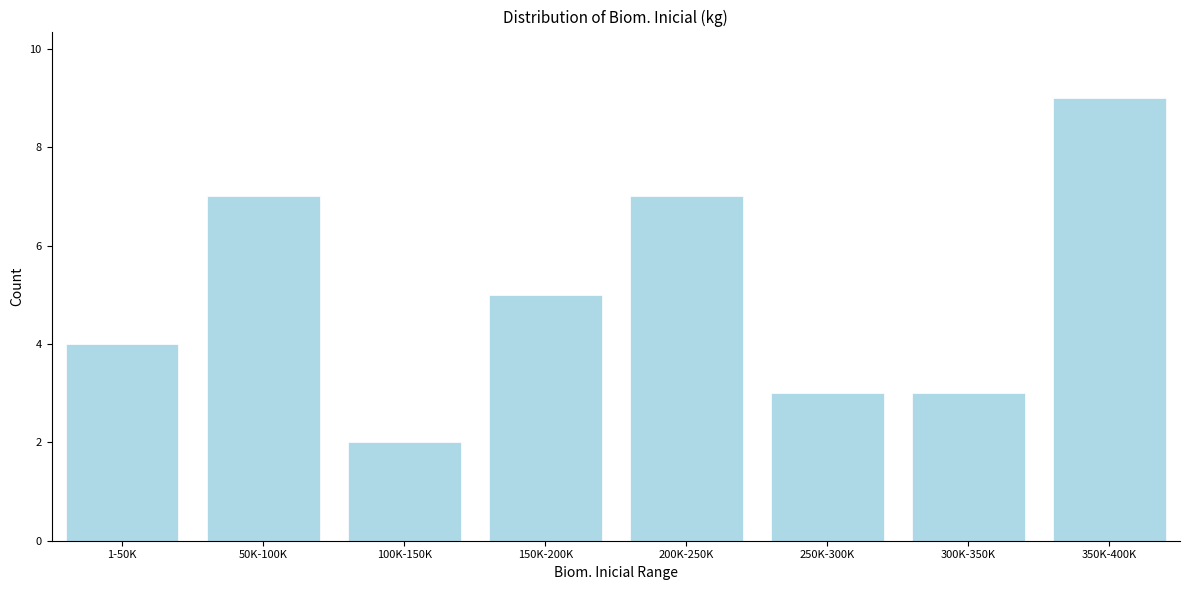

Reading right to left, transcribe all the data shown in this chart.

350K-400K=9	300K-350K=3	250K-300K=3	200K-250K=7	150K-200K=5	100K-150K=2	50K-100K=7	1-50K=4